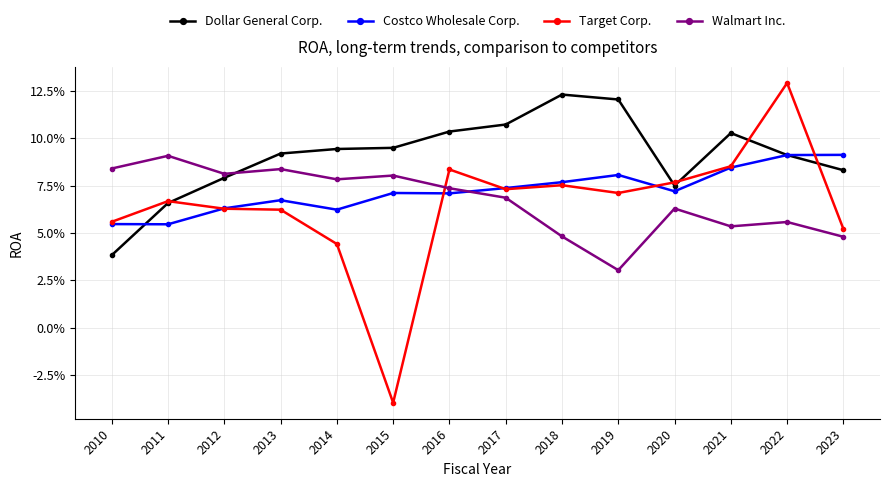

What are all the series names shown in the legend?

Dollar General Corp., Costco Wholesale Corp., Target Corp., Walmart Inc.